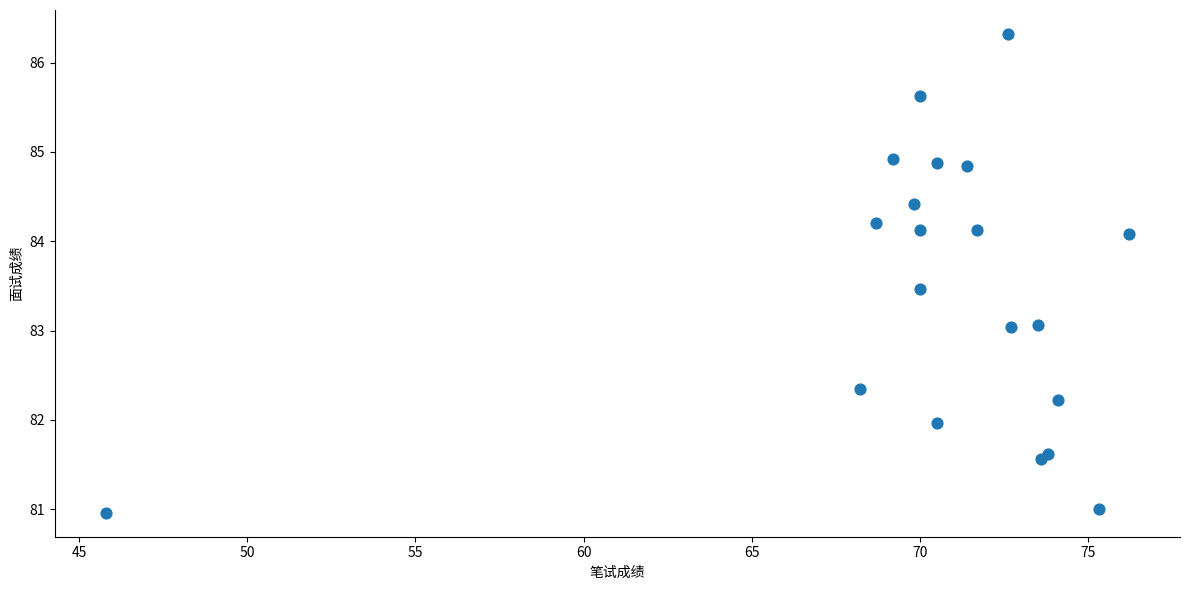

What is the range of Y values (max minus min)?

5.4